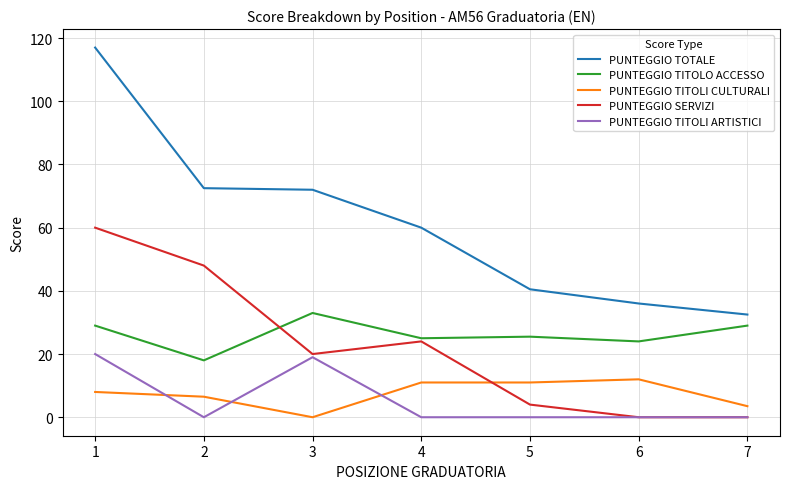

Between 1 and 7, which series saw the biggest shift?

PUNTEGGIO TOTALE